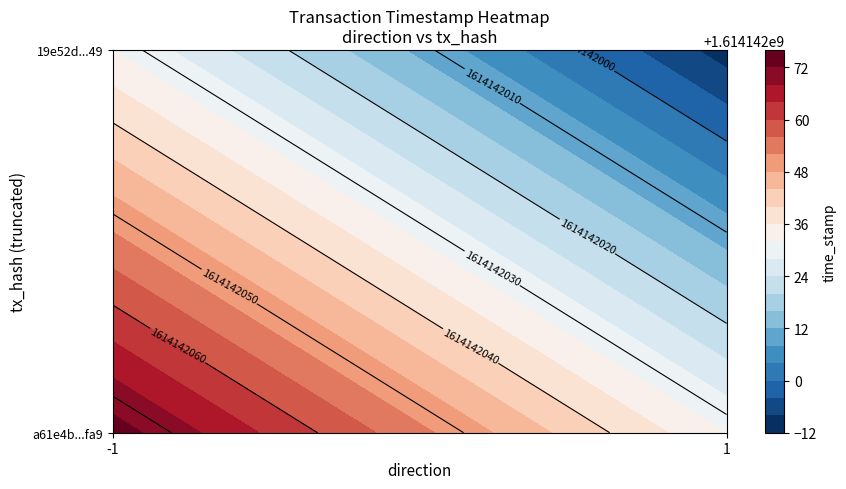

Is it true that 19e52d19efcb1e08ccafde02ba28926a03c1f49 equals 2 at 0?

False